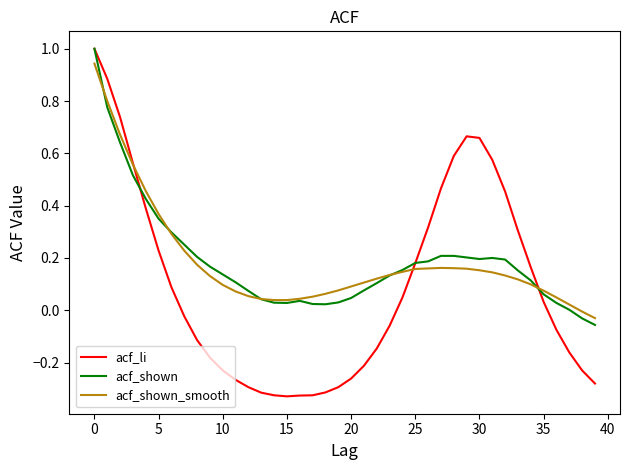

Which series has the largest range (max minus min)?

acf_li